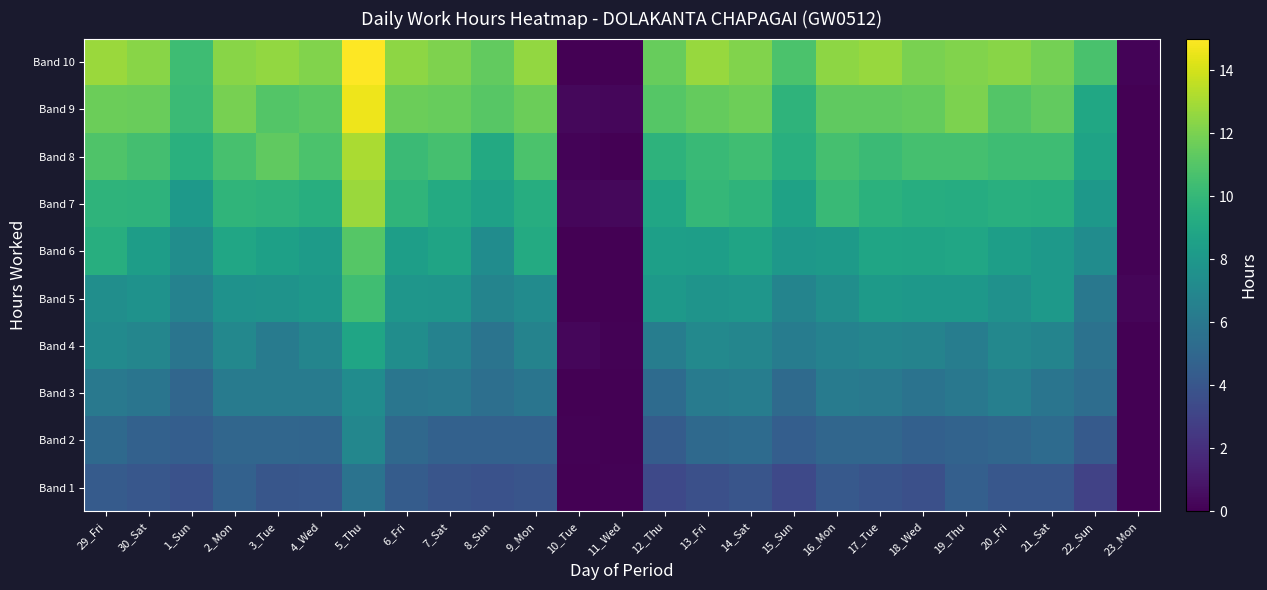

Count the number of categories in the chart.

25